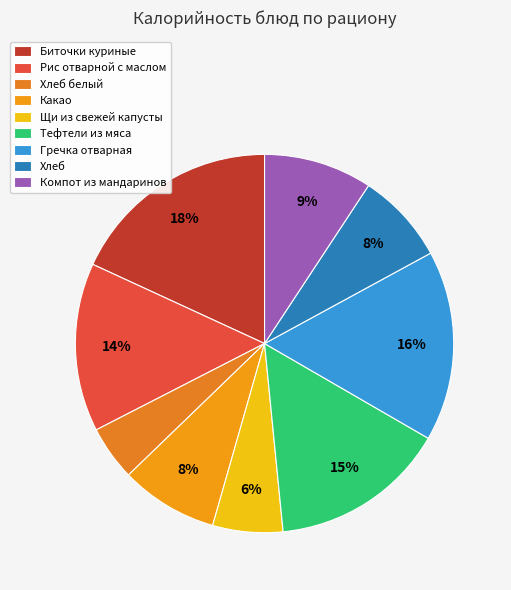

To the nearest percent, what is the combined percentage of Гречка отварная and Рис отварной с маслом?

31%